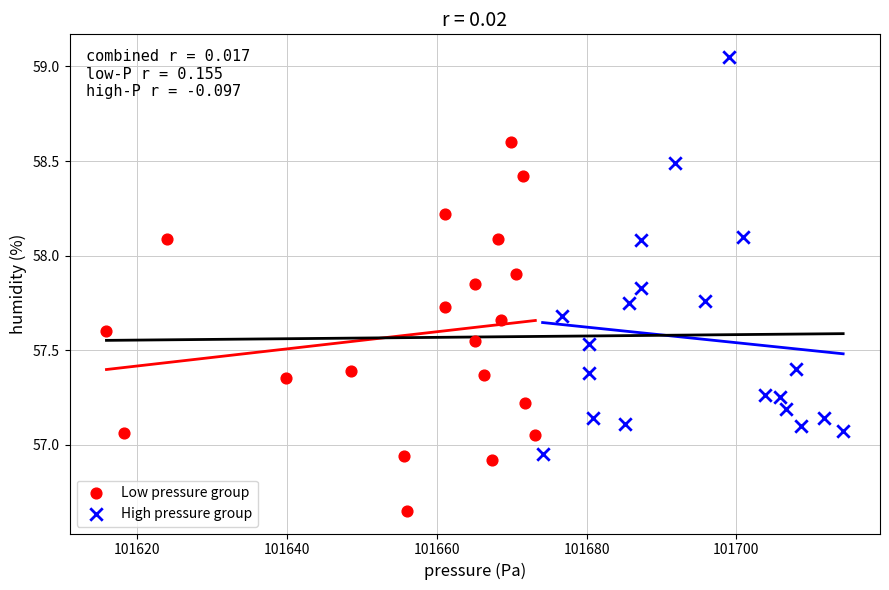

Which series reaches the minimum Y coordinate?

Low pressure group